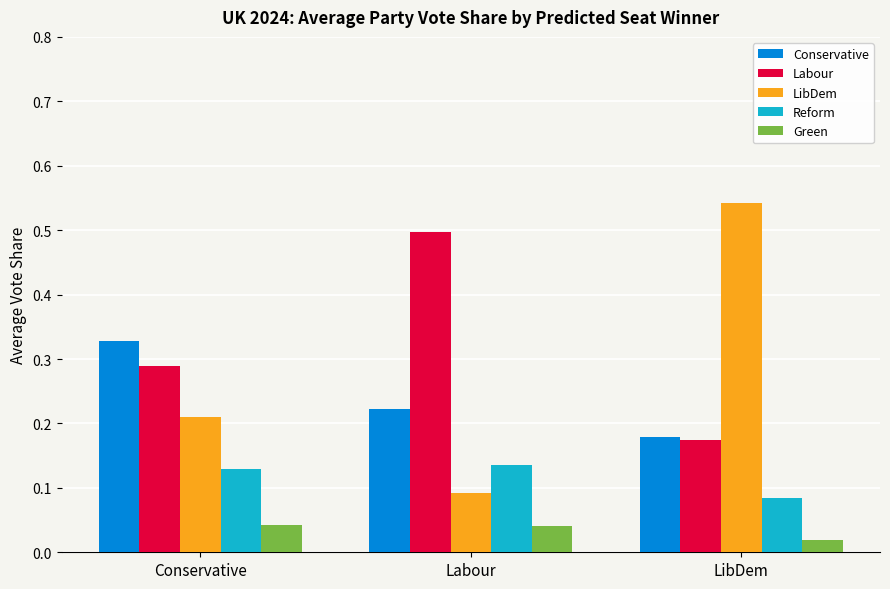

What is the sum of the LibDem values at Labour and LibDem?

0.6